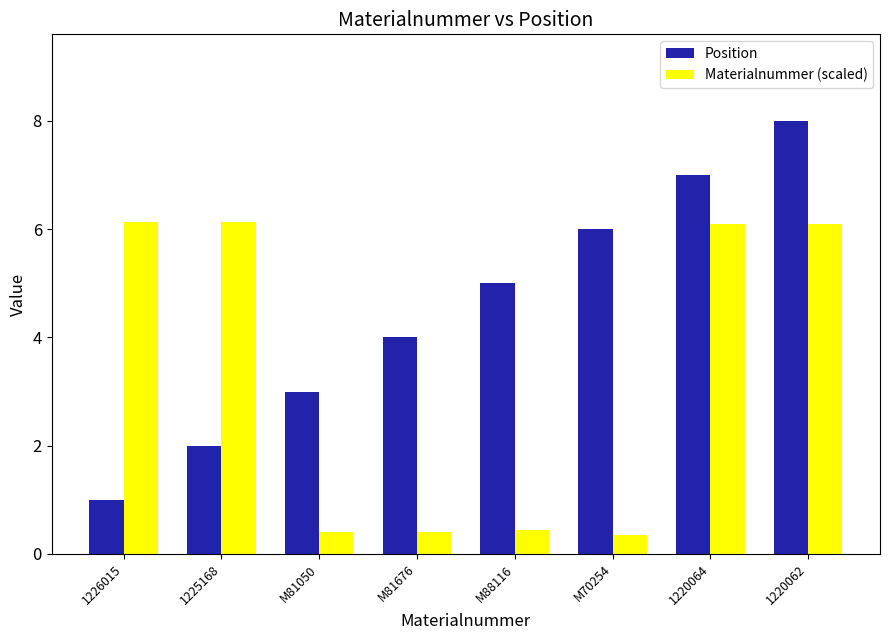

Which series has the largest total across all categories?

Position